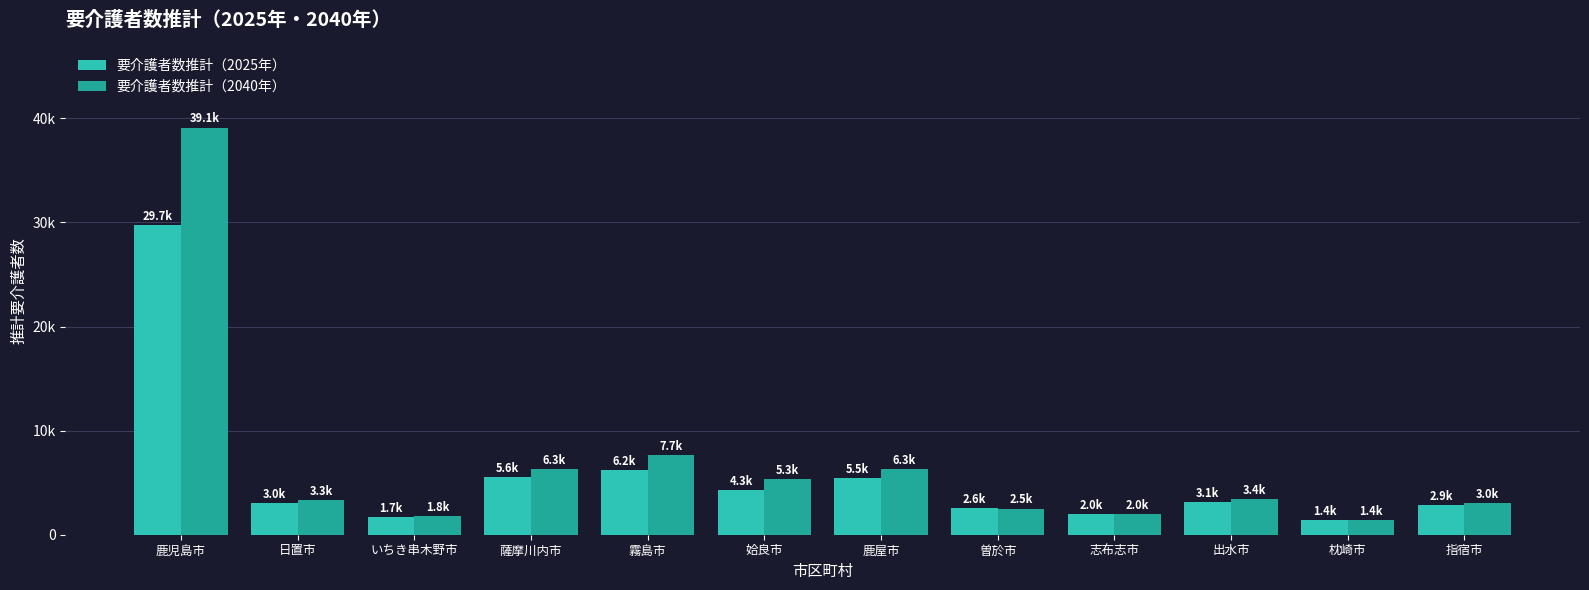

Is the value of 要介護者数推計（2025年） at 姶良市 greater than the value of 要介護者数推計（2040年） at 出水市?

Yes